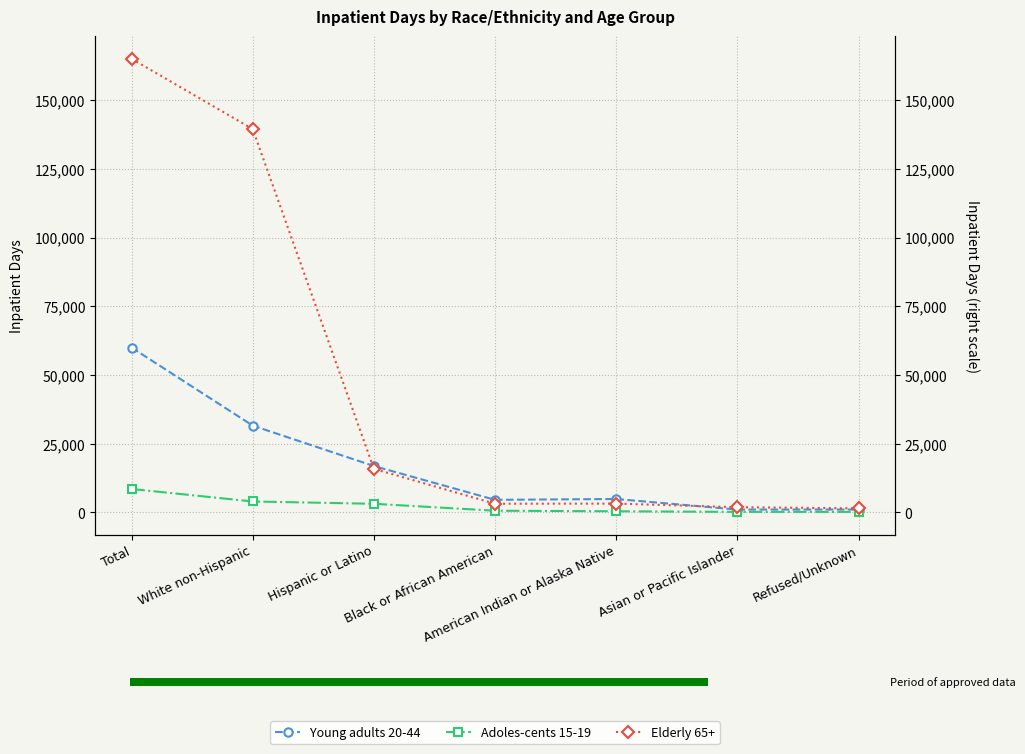

Which series changed the most between Total and Hispanic or Latino?

Elderly 65+